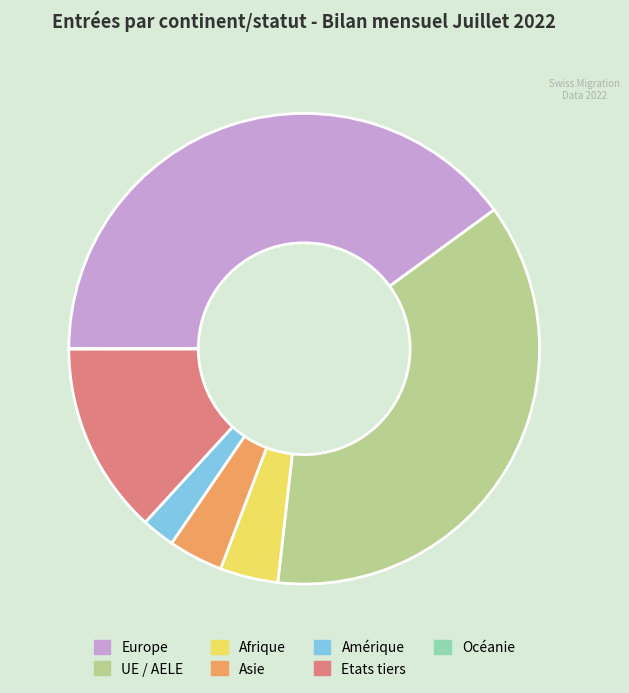

Which category has the biggest portion of the pie?

Europe